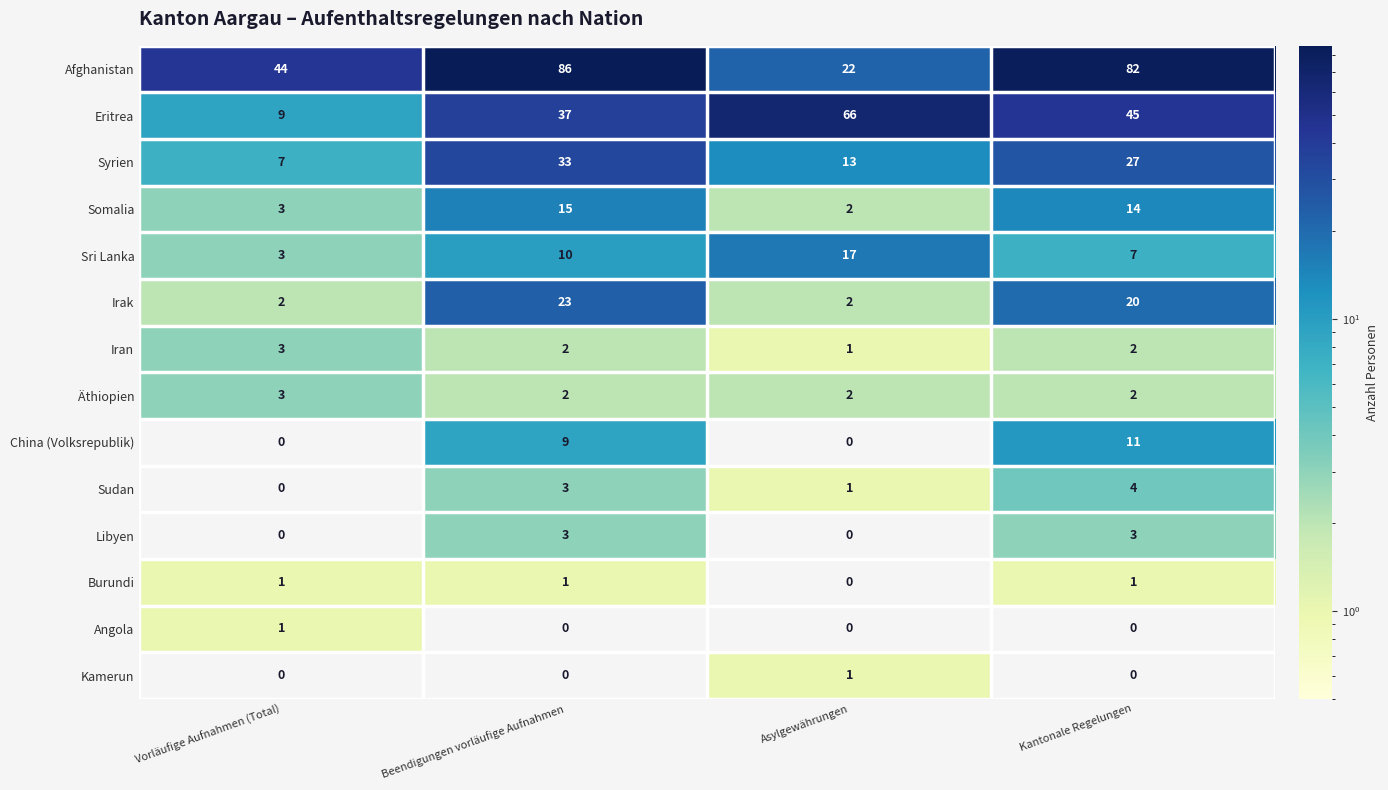

Which series changed the most between Beendigungen vorläufige Aufnahmen and Kantonale Regelungen?

Eritrea